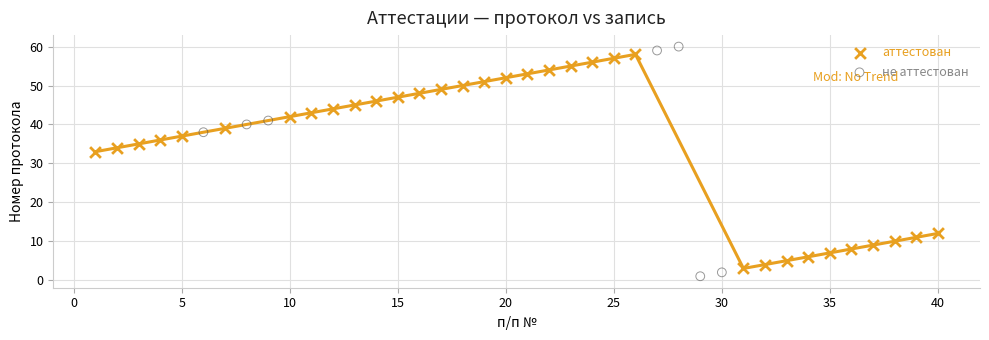

Which series has the largest Y range (max minus min)?

не аттестован